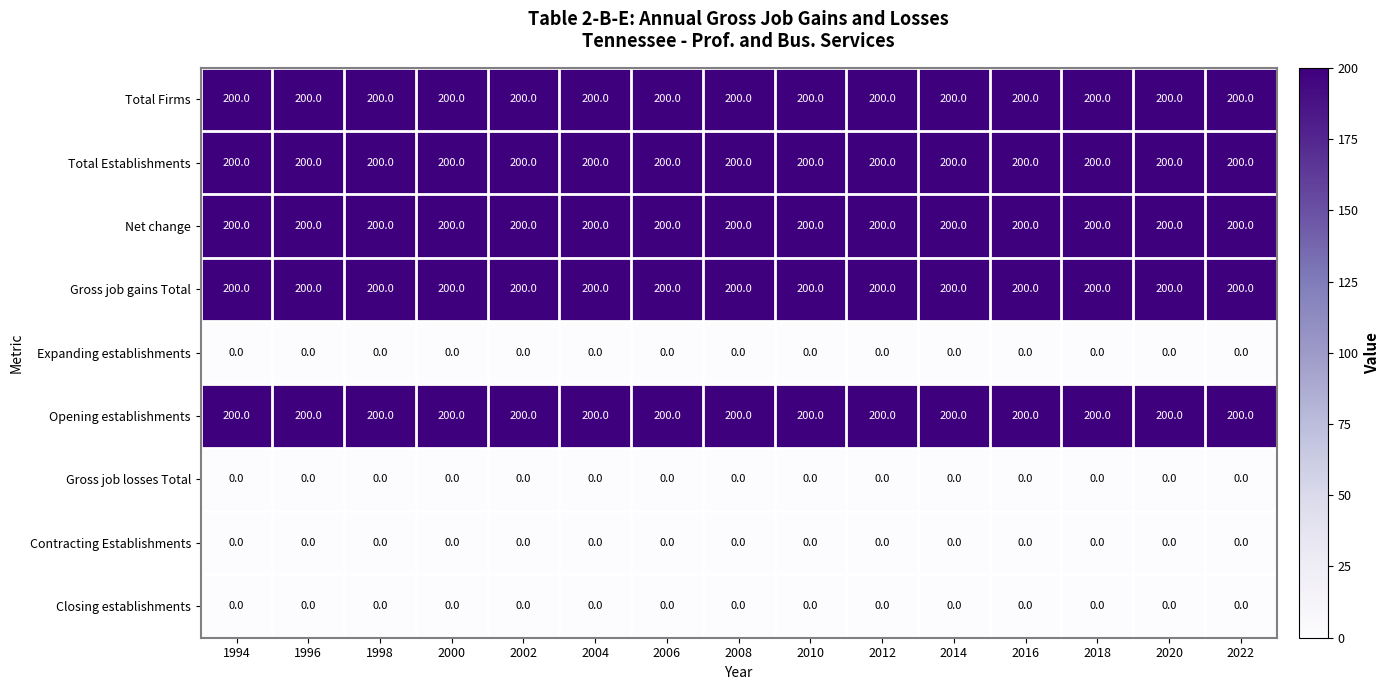

Is it true that Opening establishments equals 200 at 2000?

True